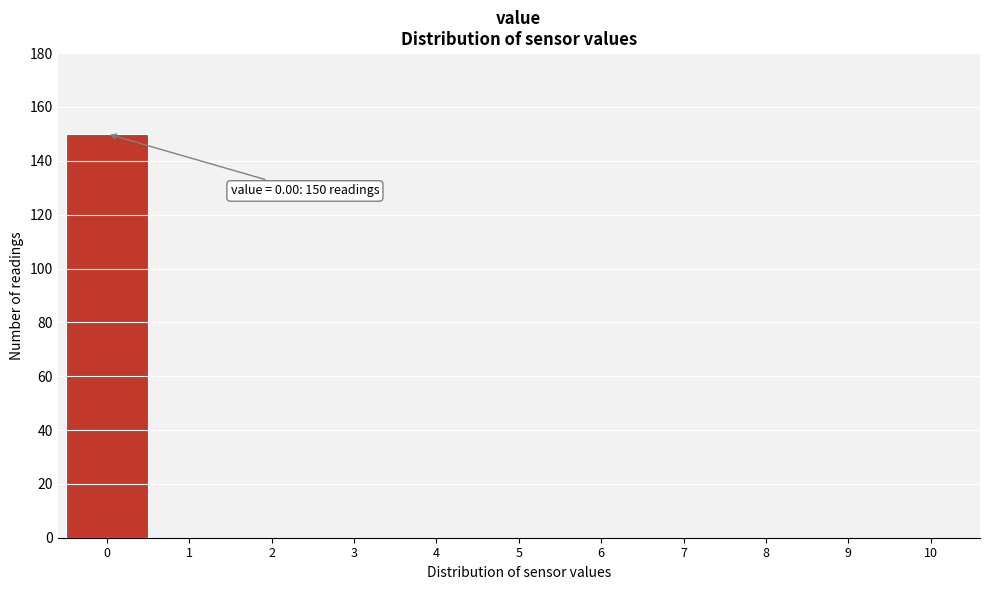

Which range on the x-axis has the tallest bar?

-0.5 to 0.5